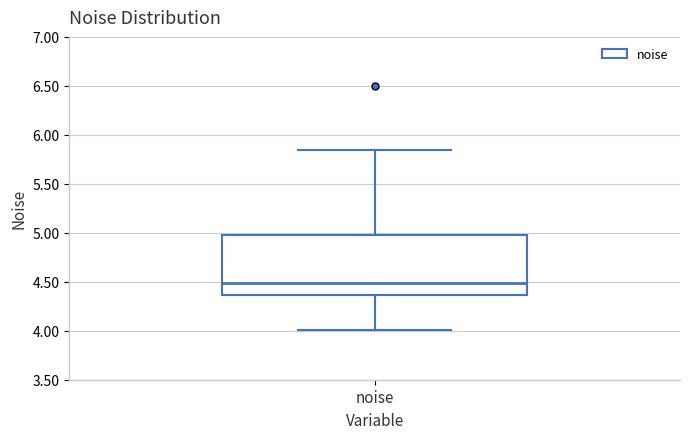

Transcribe this box plot: give where the median line is, the range the box spans, and where the two whiskers end, as read against the y-axis. The values are not printed on the chart, so give them approximately, as read against the axis.

median 4.50, box 4.35 to 5.00, whiskers 4.00 to 5.85